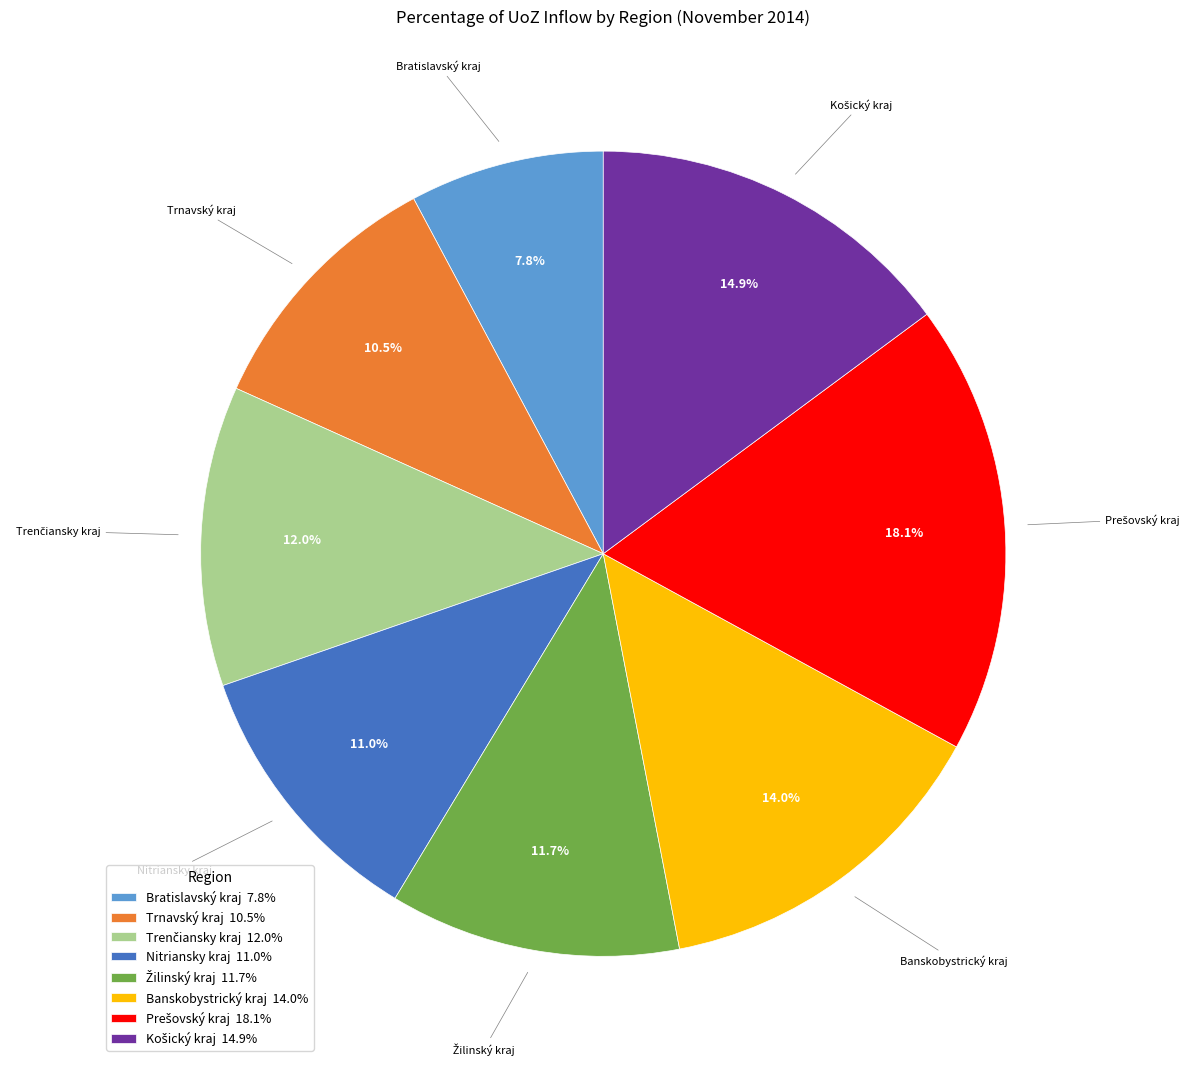

Is the sum of Trnavský kraj 10.5% and Nitriansky kraj 11.0% greater than half?

No